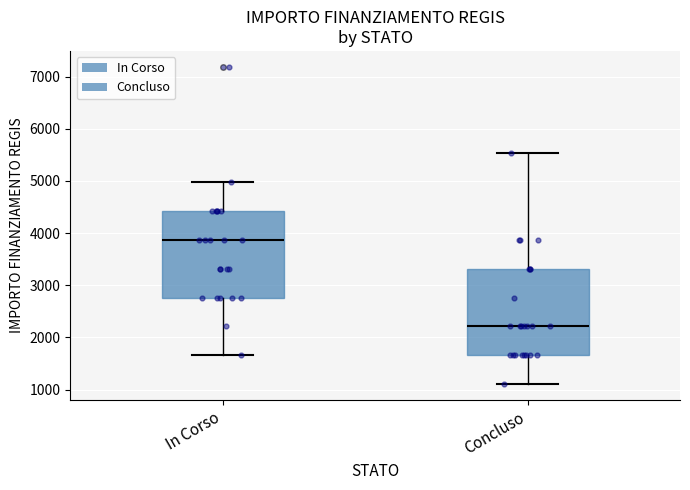

Which box has the lowest median line?

Concluso